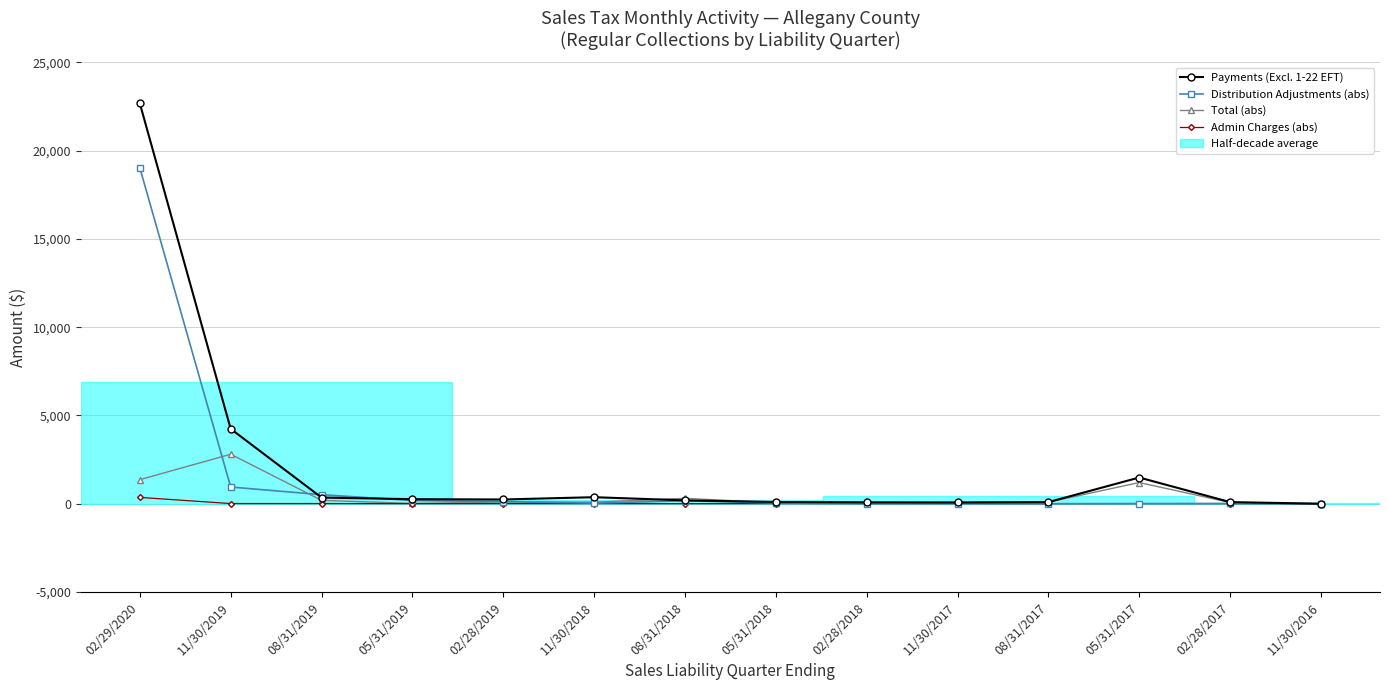

Which label corresponds to the largest value in the chart?

02/29/2020